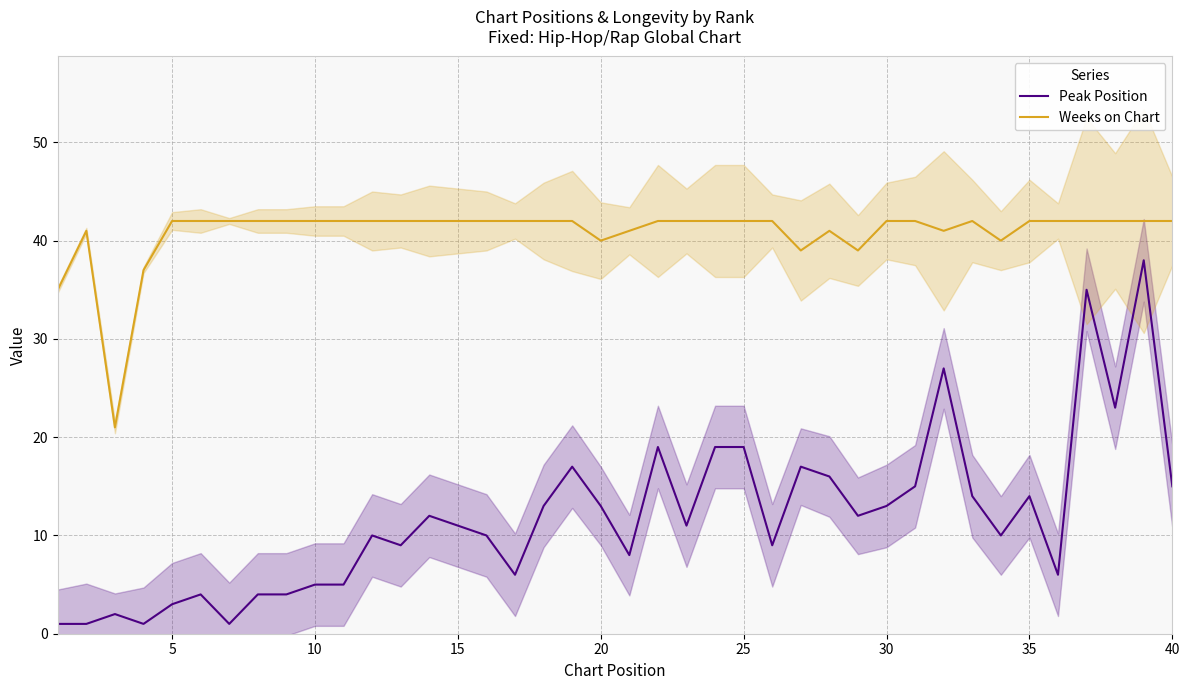

True or false: Weeks on Chart and Peak Position intersect in this chart.

False